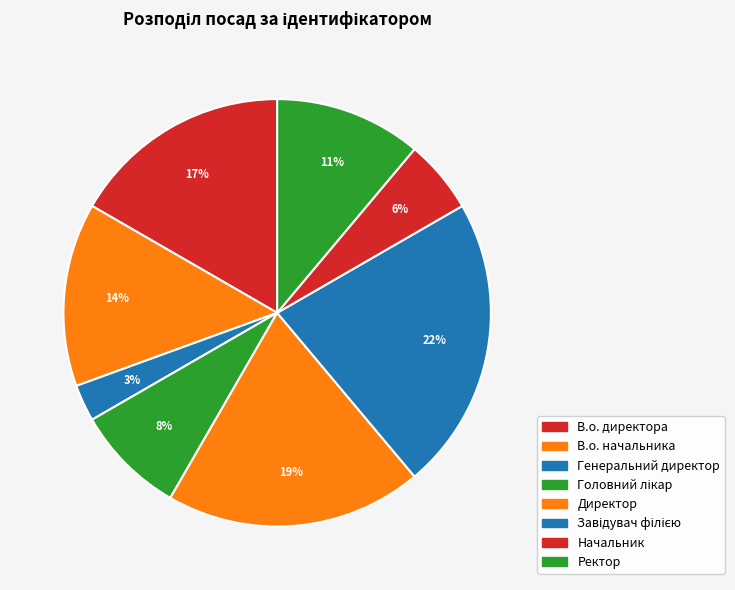

To the nearest percent, what is the difference between the Ректор and В.о. начальника slice percentages?

3%